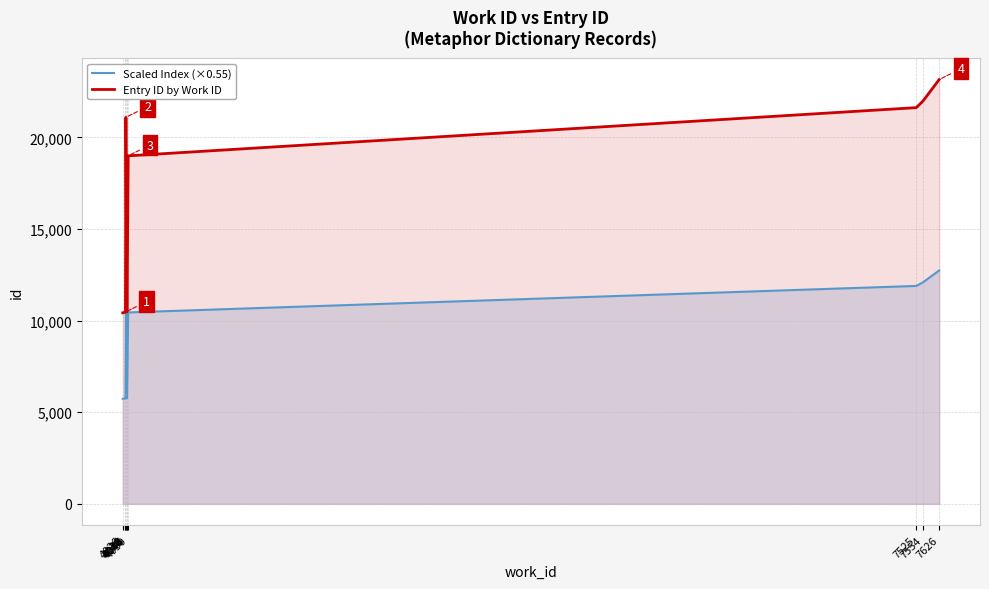

Reading left to right, extract all data points from this chart.

Scaled Index (×0.55): 5736.0	5749.2	5760.7	11604.5	5762.4	5769.5	10448.4	11896.0	12088.5	12739.7
Entry ID by Work ID: 10429.0	10453.0	10474.0	21099.0	10477.0	10490.0	18997.0	21629.0	21979.0	23163.0